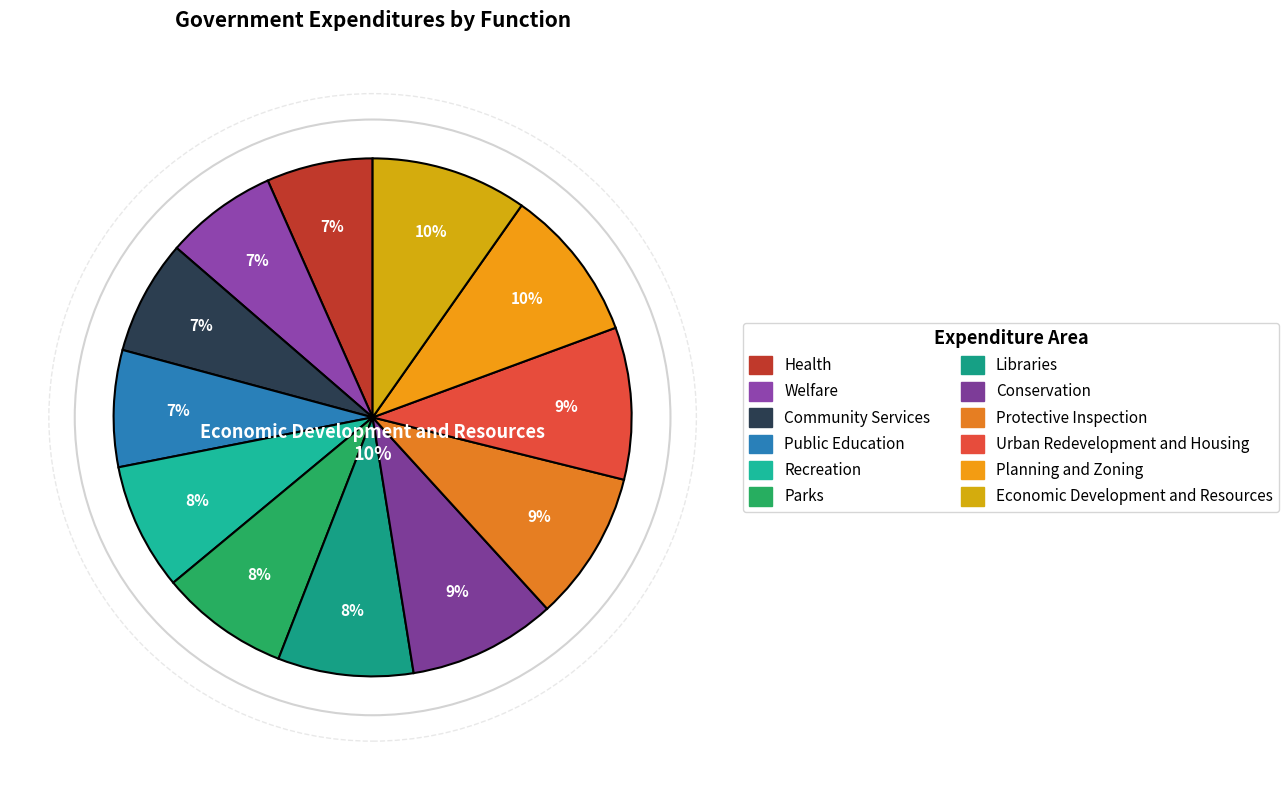

How many slices are in this pie chart?

12